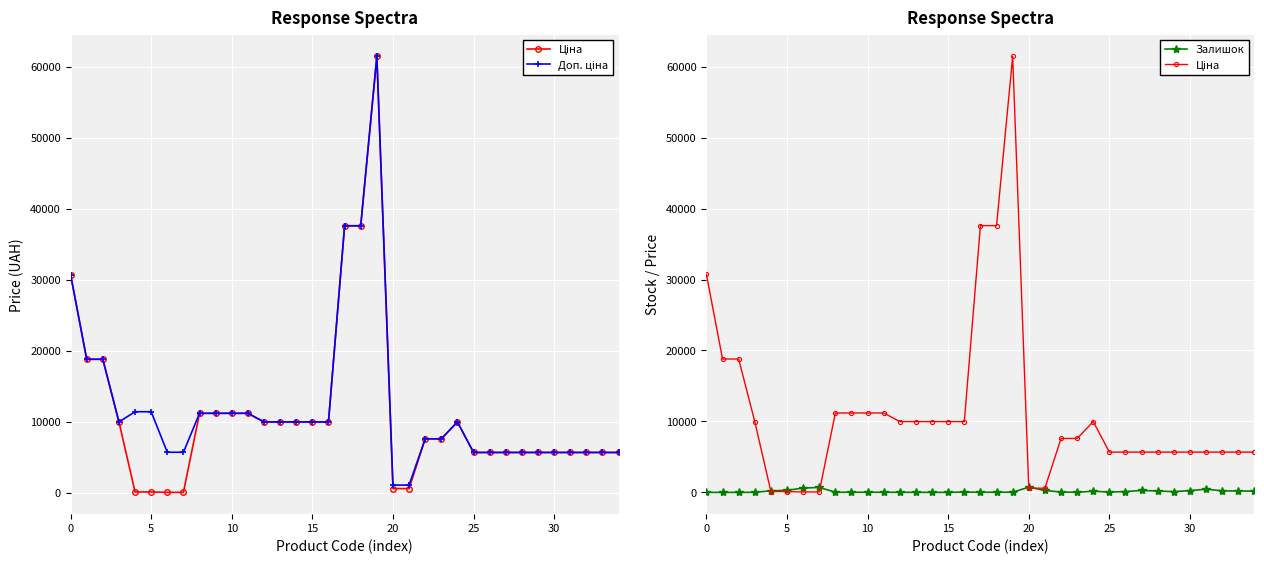

Is it true that Ціна equals 83594.3 at 19?

False